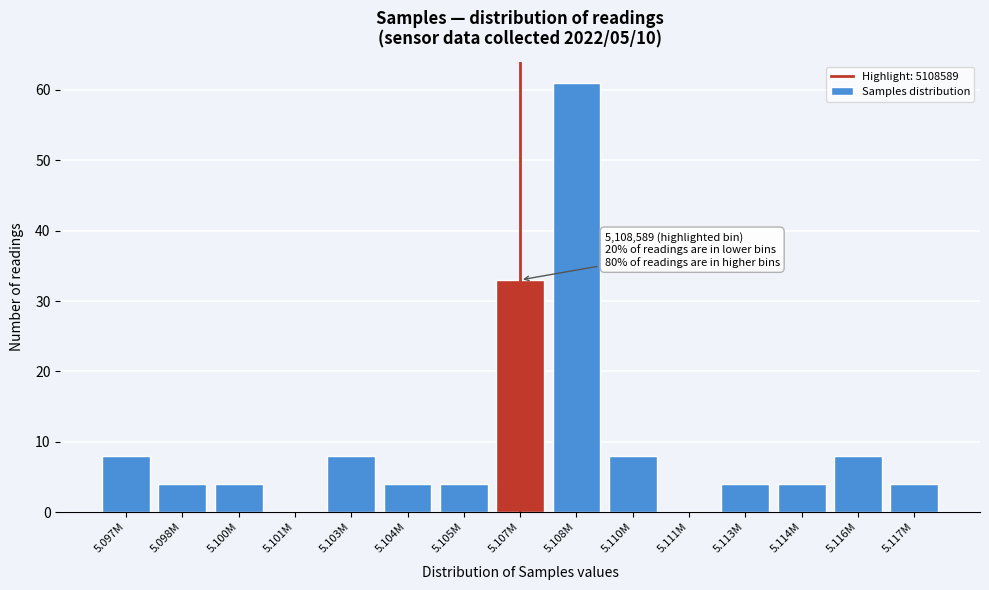

Reading right to left, extract all data points from this chart.

5.117M=4	5.116M=8	5.114M=4	5.113M=4	5.111M=0	5.110M=8	5.108M=61	5.107M=33	5.105M=4	5.104M=4	5.103M=8	5.101M=0	5.100M=4	5.098M=4	5.097M=8